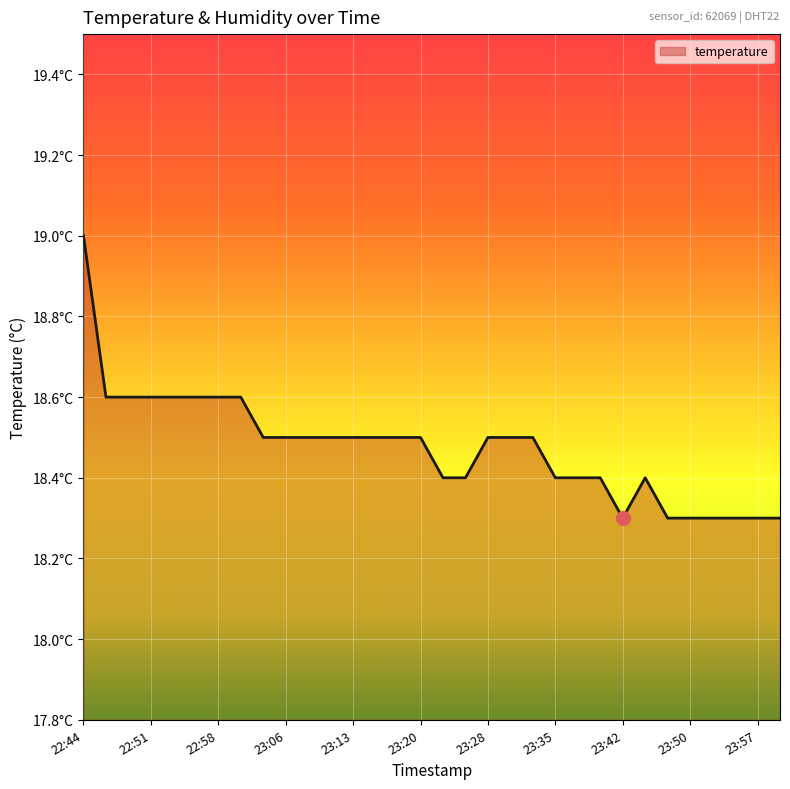

Is this an area chart (filled region under the line)?

Yes